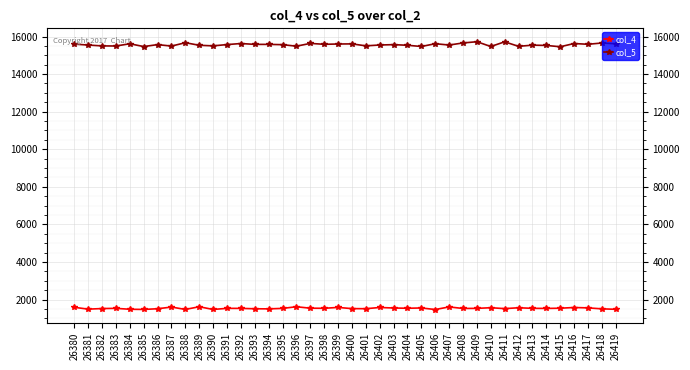

At 26395, list the series in order from smallest to largest.

col_4, col_5